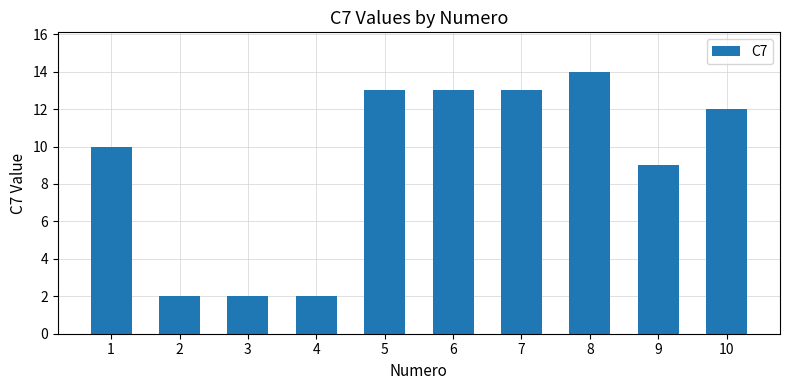

What is the maximum value shown in the chart?

14